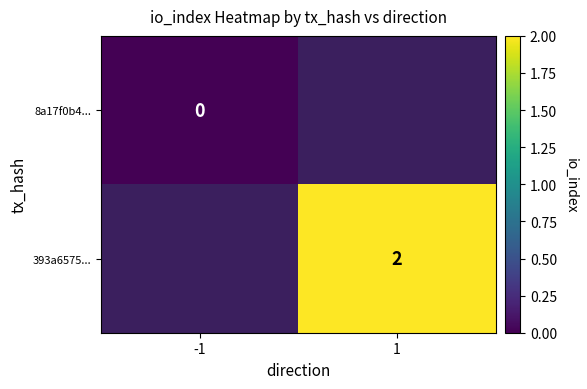

What is the greatest value displayed?

2.0